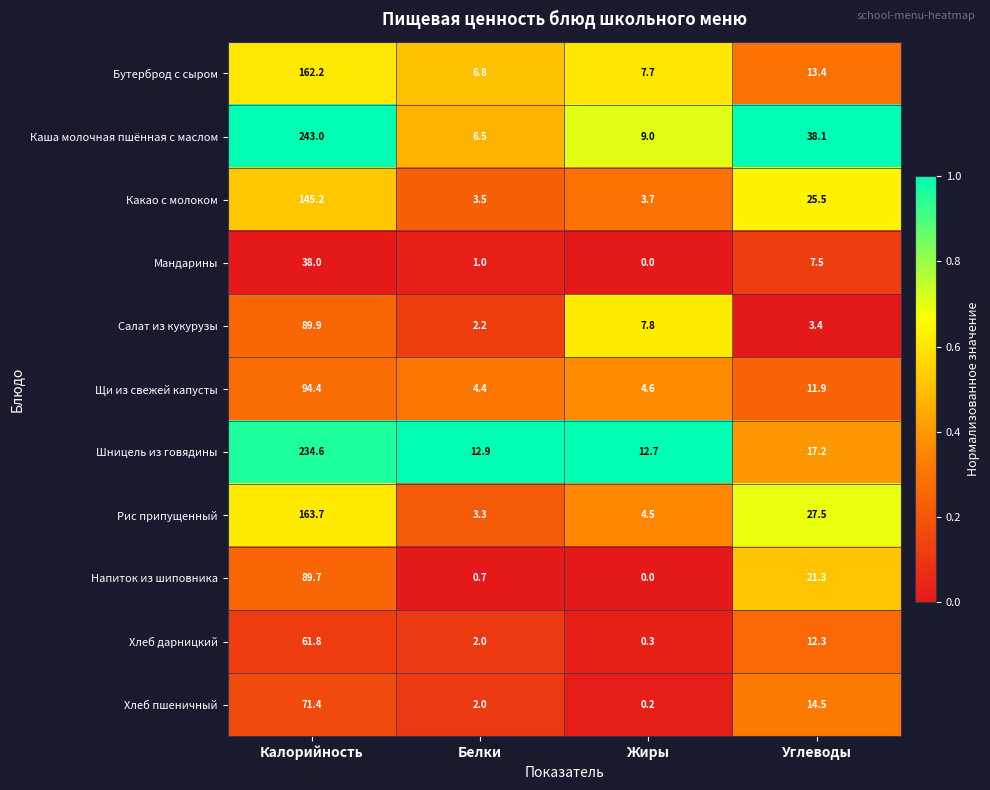

The value of Хлеб дарницкий at Калорийность is 30.7. True or false?

False